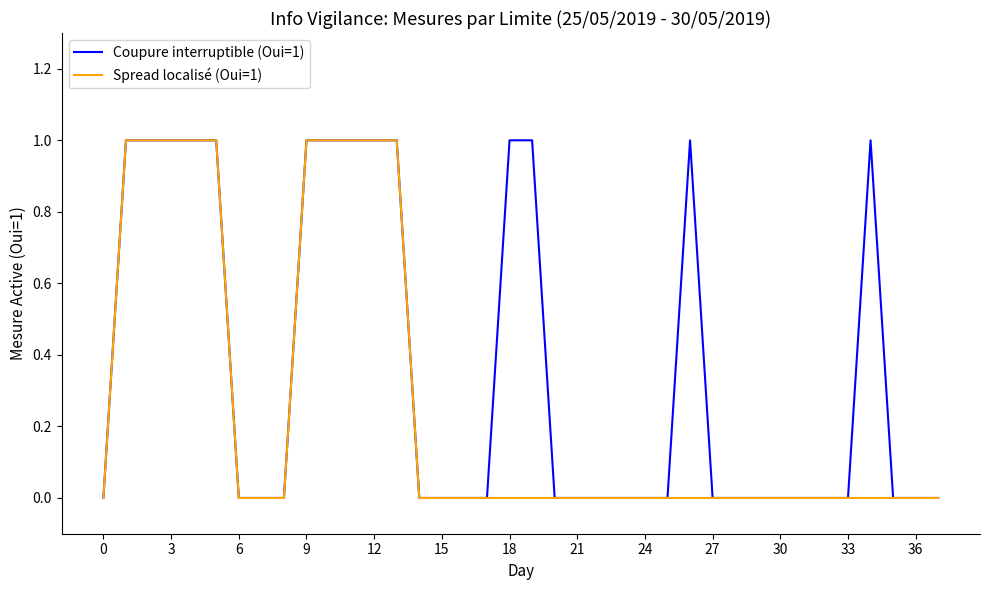

Rank the series by their average value, from lowest to highest.

Spread localisé (Oui=1), Coupure interruptible (Oui=1)